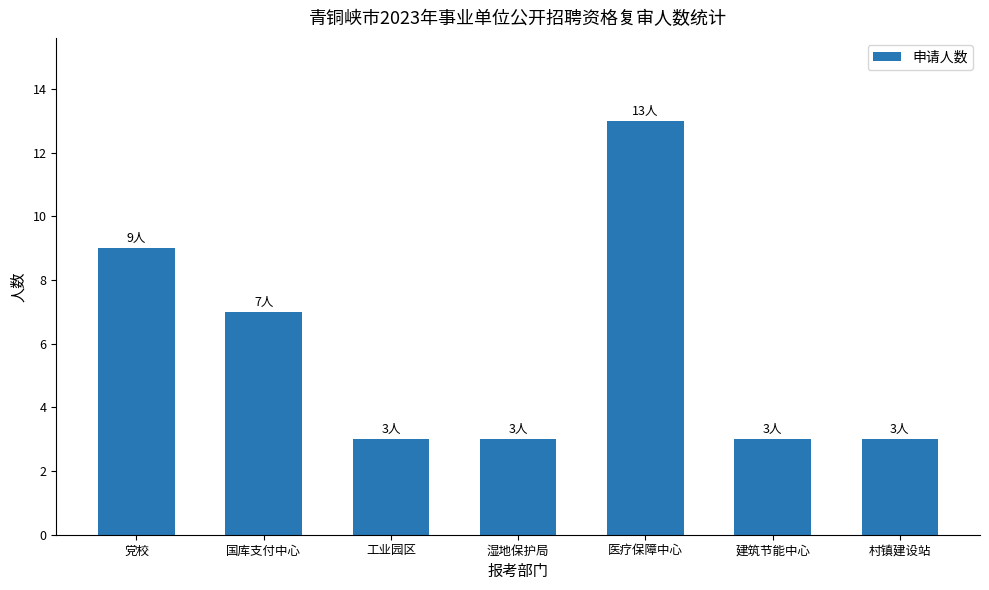

What is the maximum value shown in the chart?

13